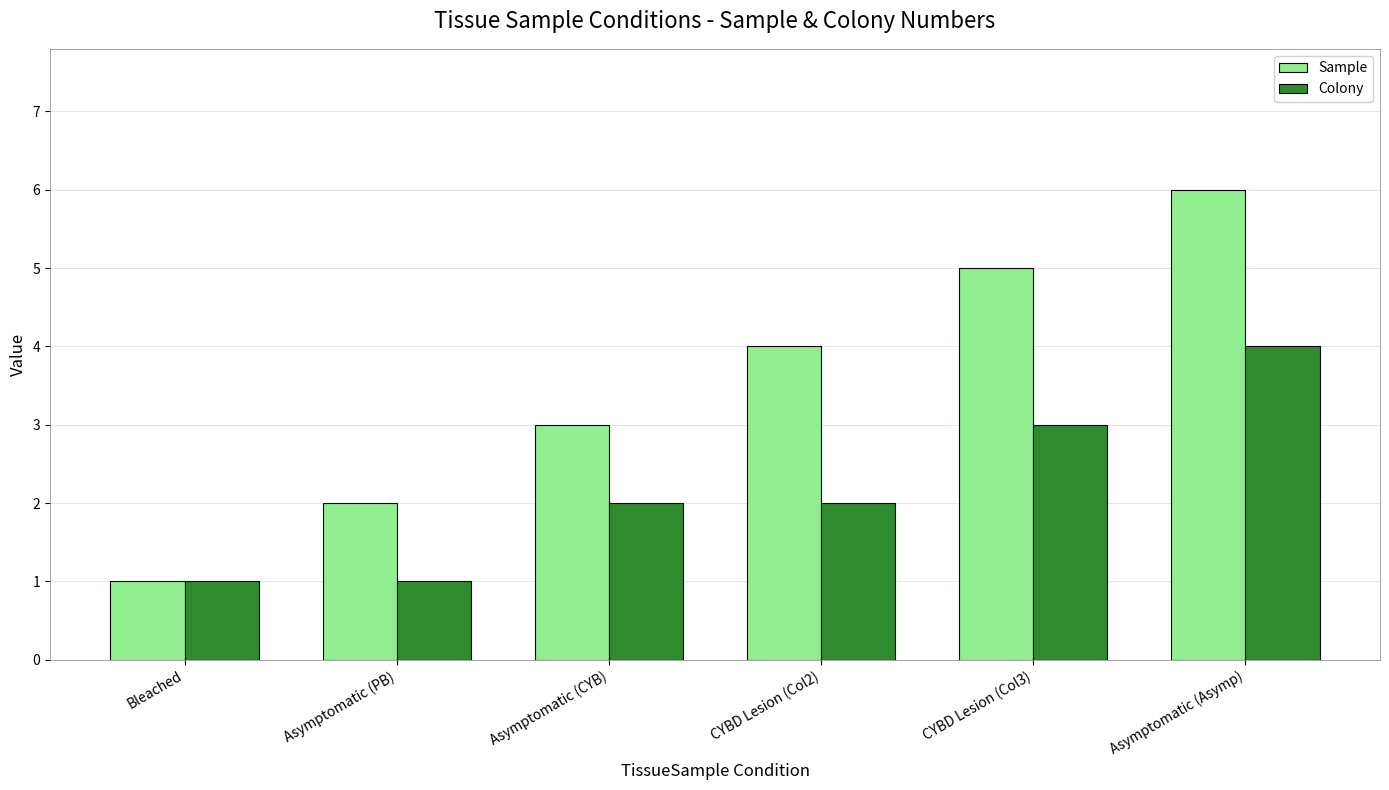

At Asymptomatic (PB), list the series in order from largest to smallest.

Sample, Colony